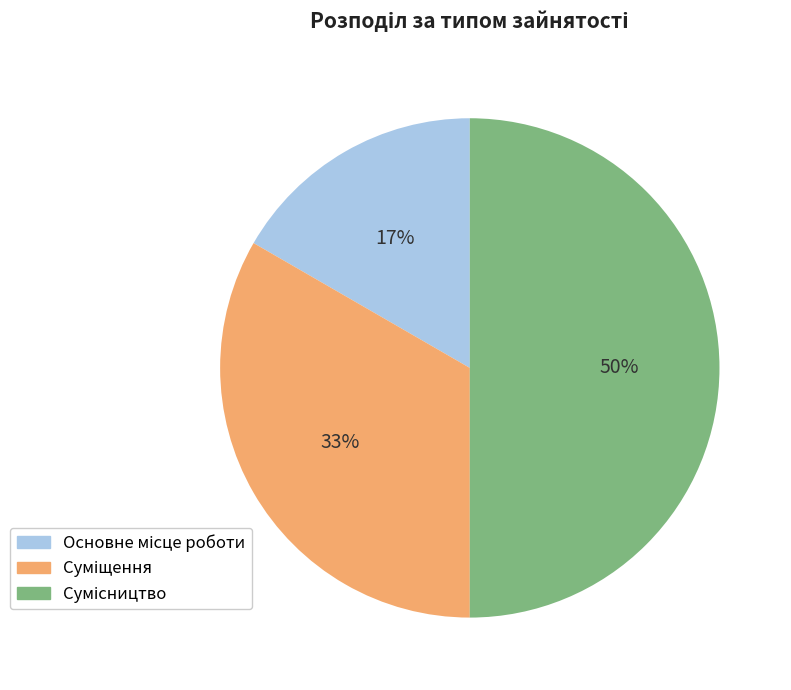

How many segments does this pie chart have?

3